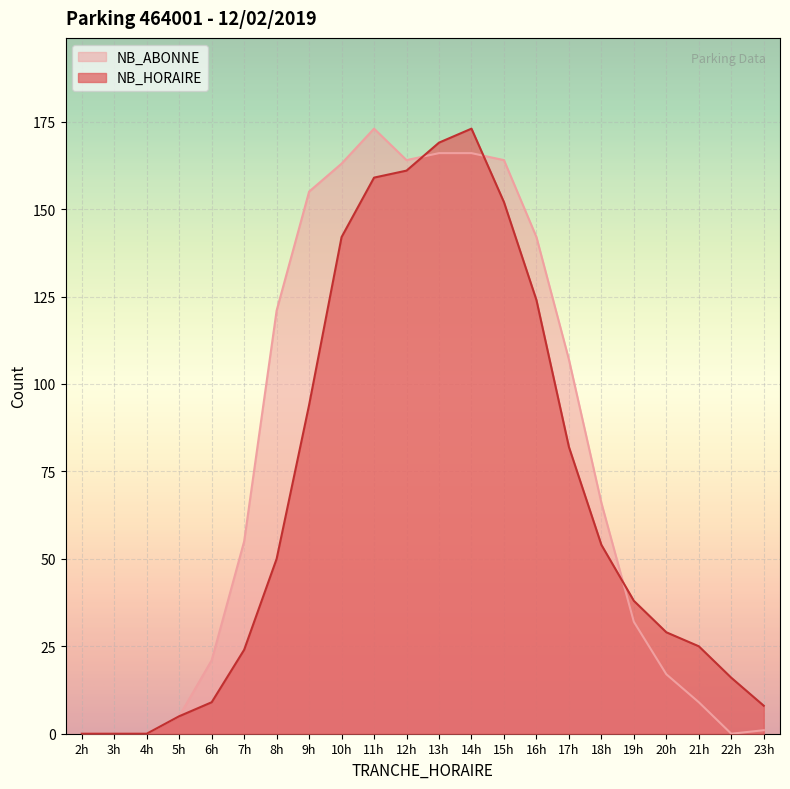

How many lines are shown in the chart?

2